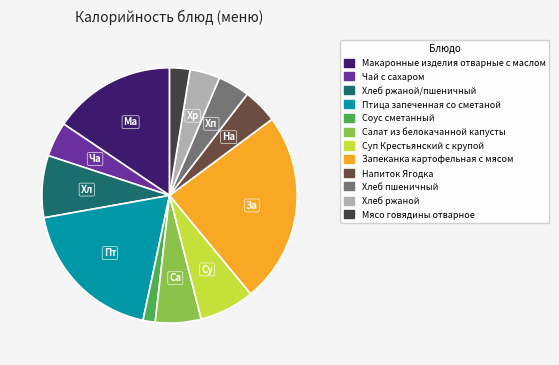

Is there a majority slice in this chart?

No